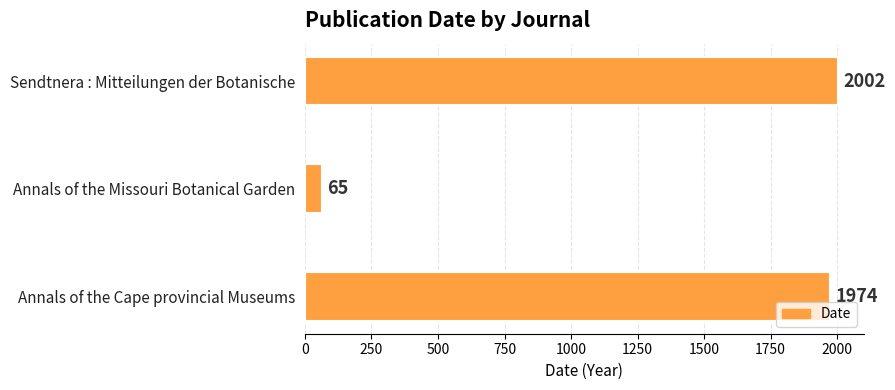

Reading bottom to top, what are all the values shown in this chart?

1974	65	2002